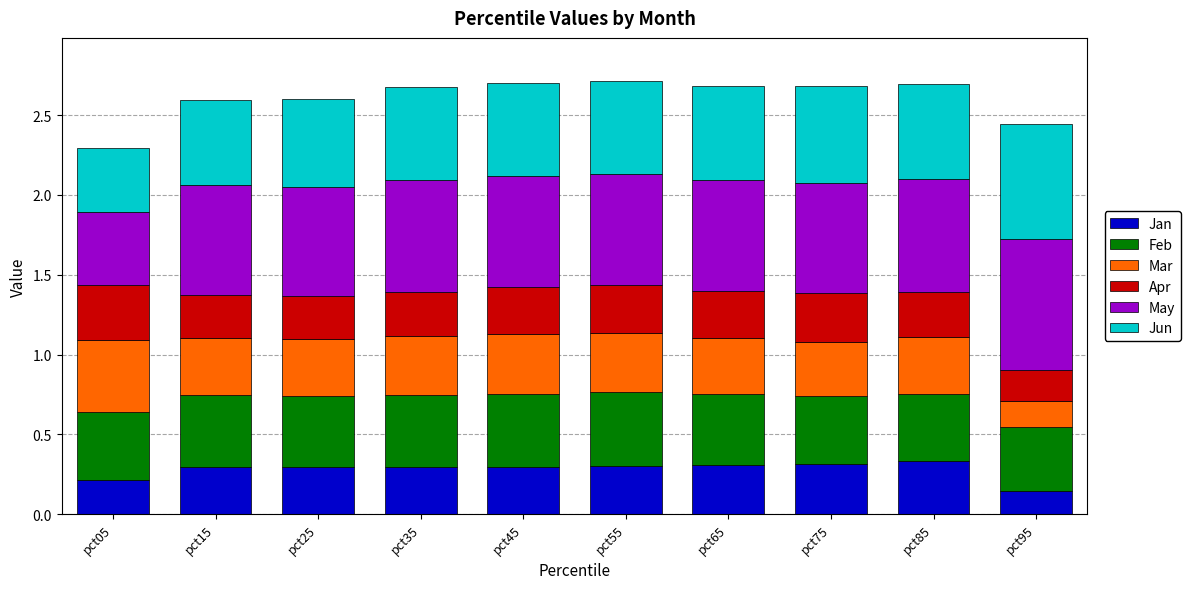

What is the sum of all Jan values?

2.8